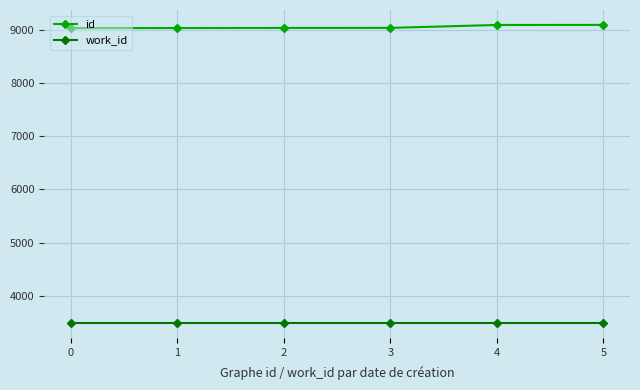

True or false: work_id and id intersect in this chart.

False